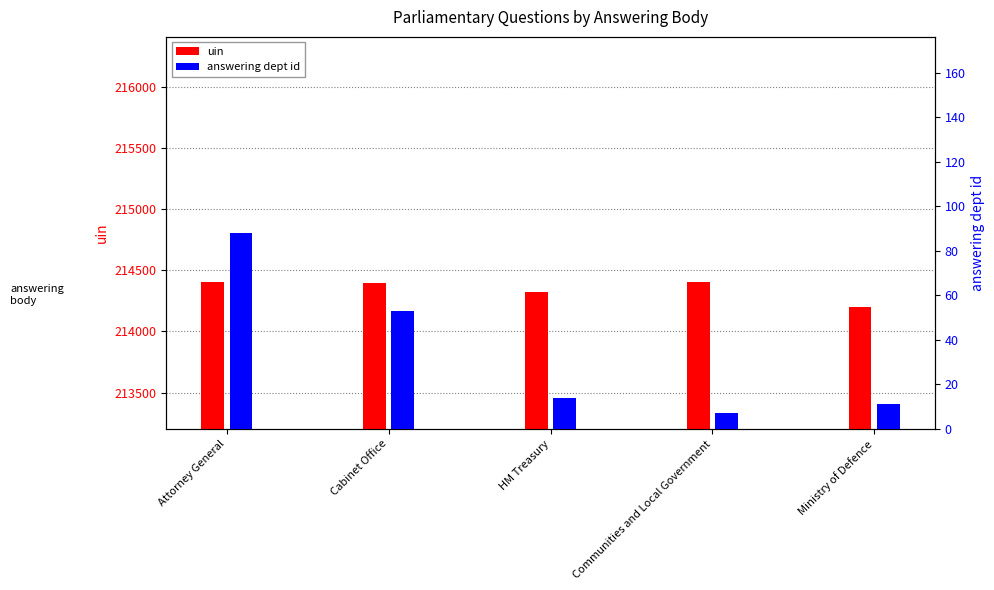

Is it true that uin equals 108037 at Ministry of Defence?

False